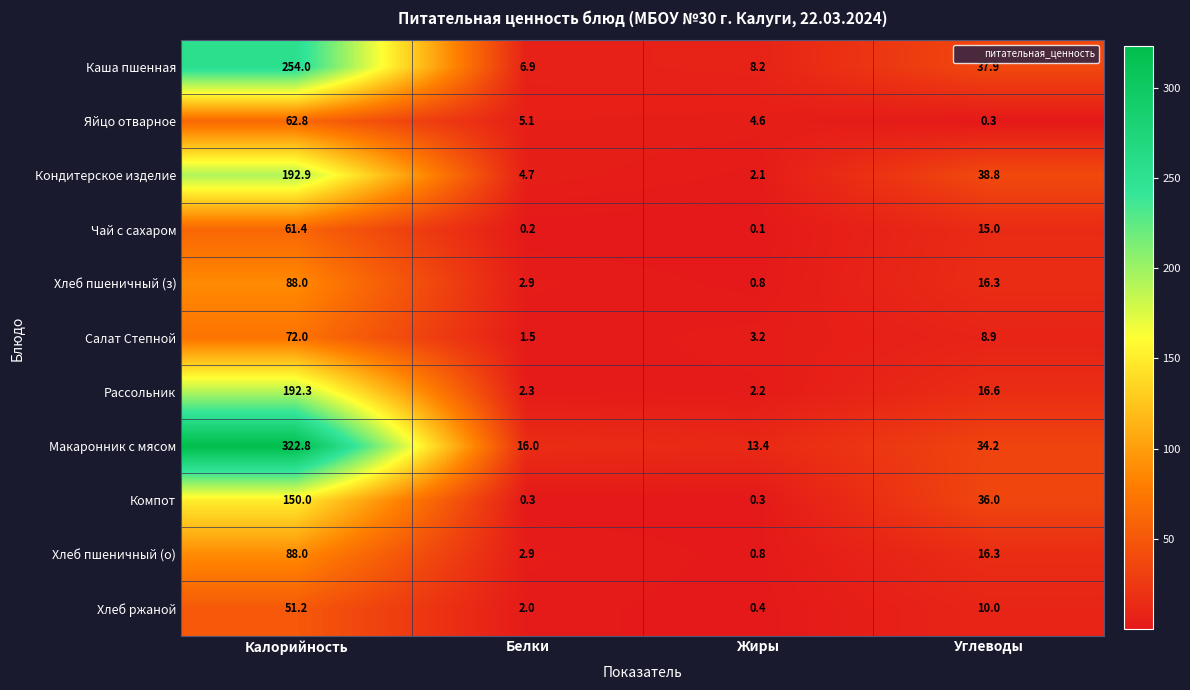

What is the sum of all Чай с сахаром values?

76.7